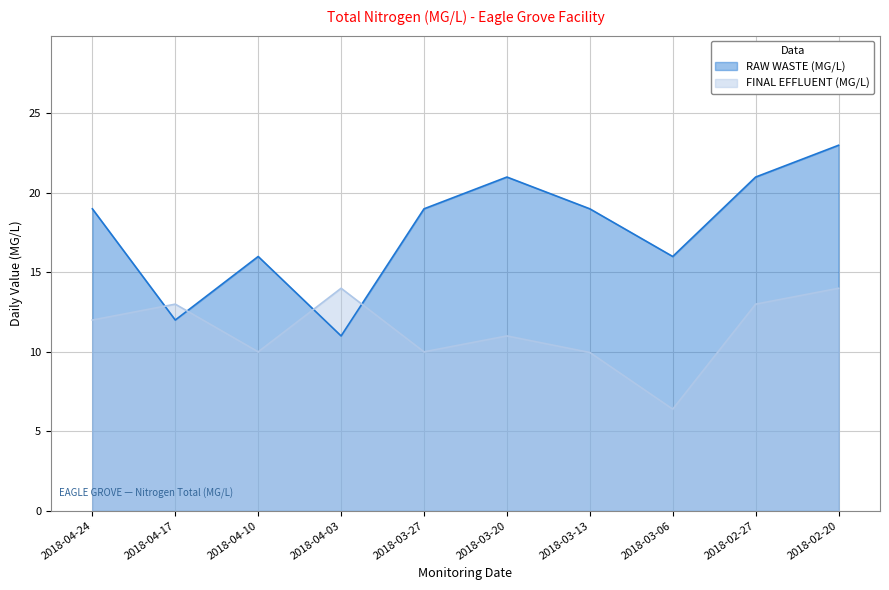

Read the RAW WASTE (MG/L) value at 2018-03-06.

16.0